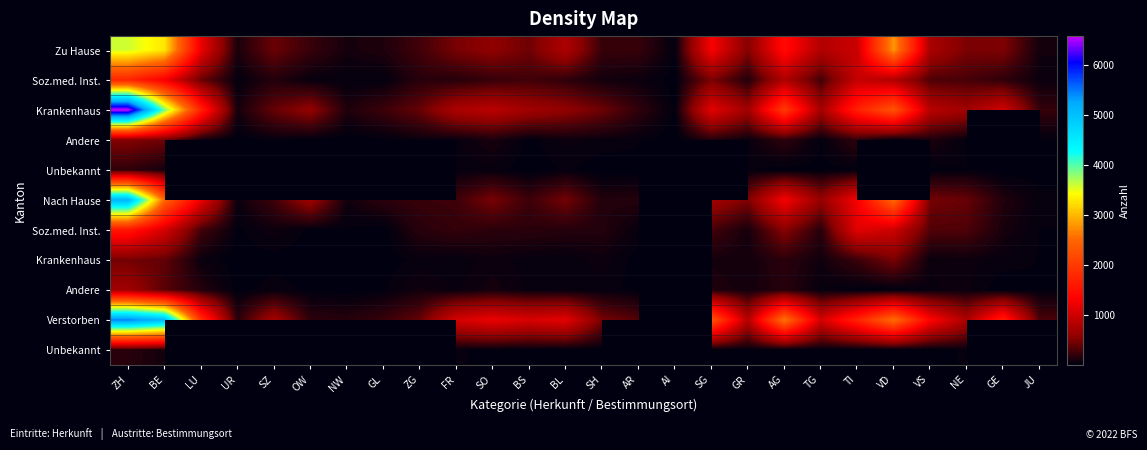

At how many categories does at least one series exceed 1041?

12